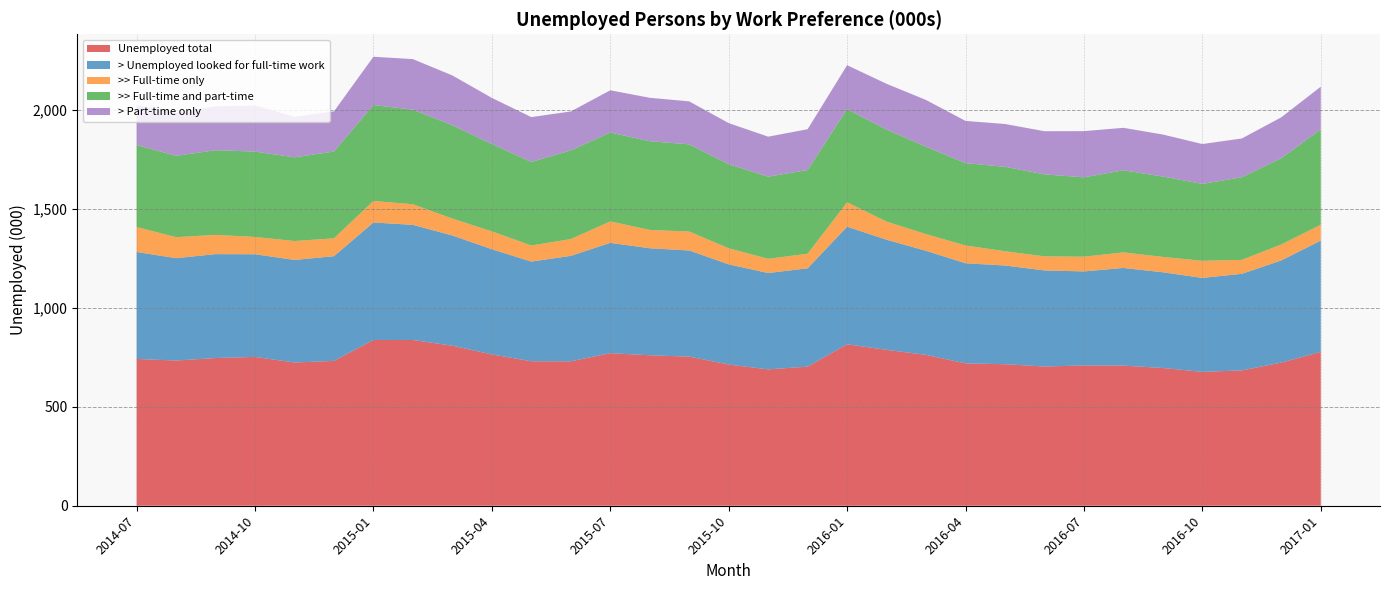

Reading left to right, what are all the values shown in this chart?

Unemployed total: 741.7	733.8	746.4	752.0	723.8	732.0	837.6	837.5	808.8	764.7	730.2	729.7	771.0	760.3	753.6	713.7	689.1	703.0	816.1	787.8	762.3	719.4	715.1	703.5	708.8	708.1	696.1	676.5	684.0	723.3	777.7
> Unemployed looked for full-time work: 540.6	517.2	525.1	518.9	518.4	528.9	593.7	581.9	556.9	531.6	503.6	533.0	557.5	540.9	536.3	506.1	486.9	496.8	594.1	556.4	525.9	505.9	498.8	485.6	475.3	493.5	483.7	474.8	488.0	516.4	562.4
>> Full-time only: 126.2	106.1	97.3	87.4	95.5	90.6	108.8	104.2	85.5	90.3	81.3	84.9	108.3	92.6	95.9	81.2	71.8	73.9	123.2	91.5	84.5	89.9	72.2	71.1	74.4	78.6	77.6	86.5	70.6	80.7	80.0
>> Full-time and part-time: 414.4	411.1	427.7	431.5	422.9	438.4	484.8	477.7	471.4	441.2	422.2	448.1	449.2	448.3	440.5	424.9	415.1	422.9	470.8	465.0	441.4	416.0	426.6	414.5	400.9	414.8	406.1	388.3	417.3	435.7	482.4
> Part-time only: 201.1	216.6	221.4	233.1	205.3	203.0	244.0	255.6	251.9	233.1	226.6	196.7	213.4	219.4	217.2	207.6	202.2	206.2	222.0	231.4	236.4	213.4	216.3	218.0	233.5	214.7	212.4	201.7	196.0	206.9	215.3